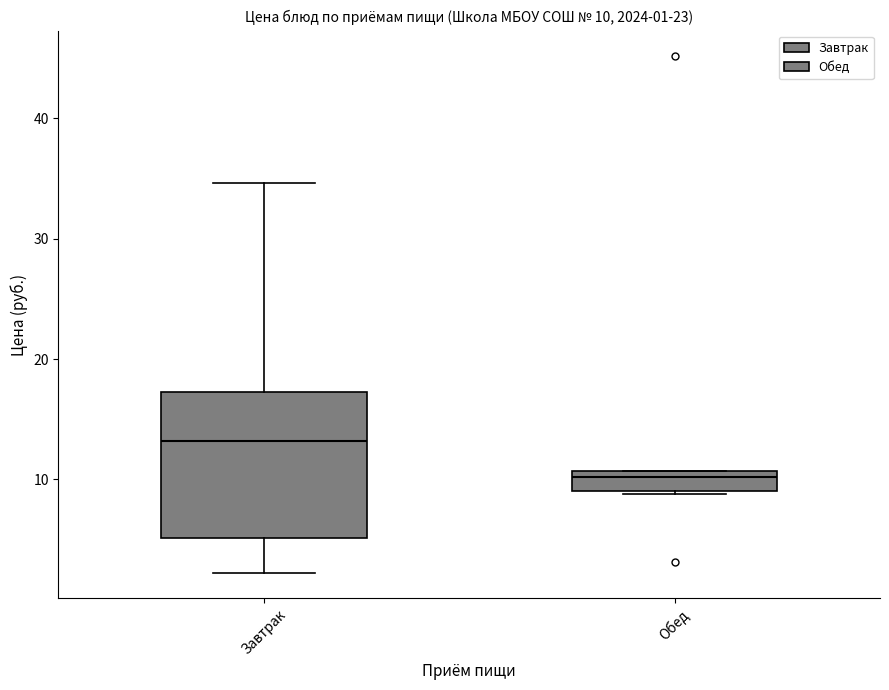

Which box is the tallest, from its lower edge to its upper edge?

Завтрак